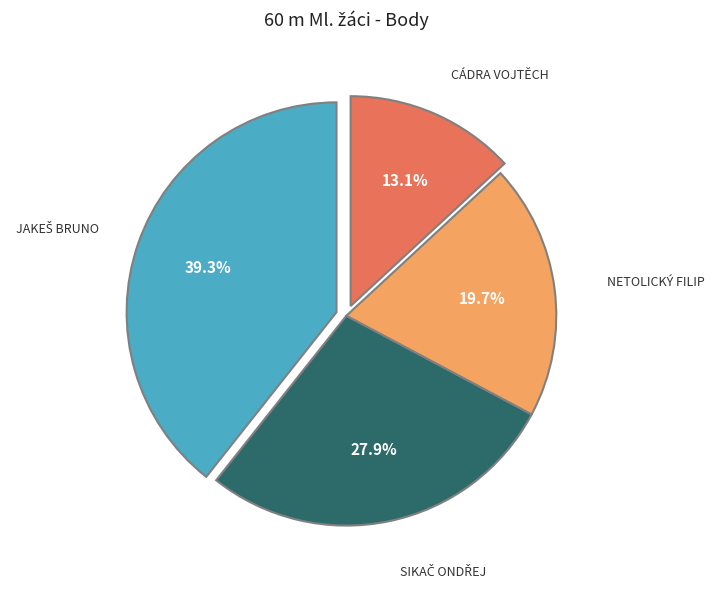

Is there any slice that represents more than half of the pie?

No